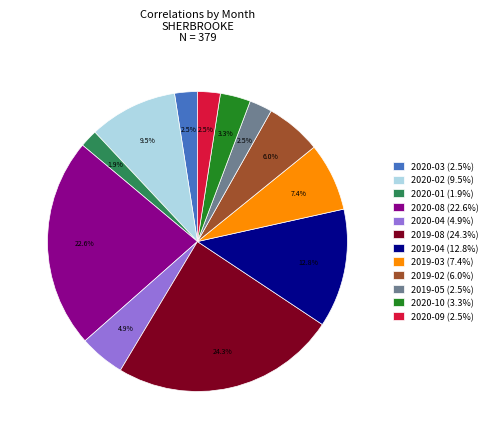

Between 2019-03 (7.4%) and 2020-08 (22.6%), which is larger?

2020-08 (22.6%)